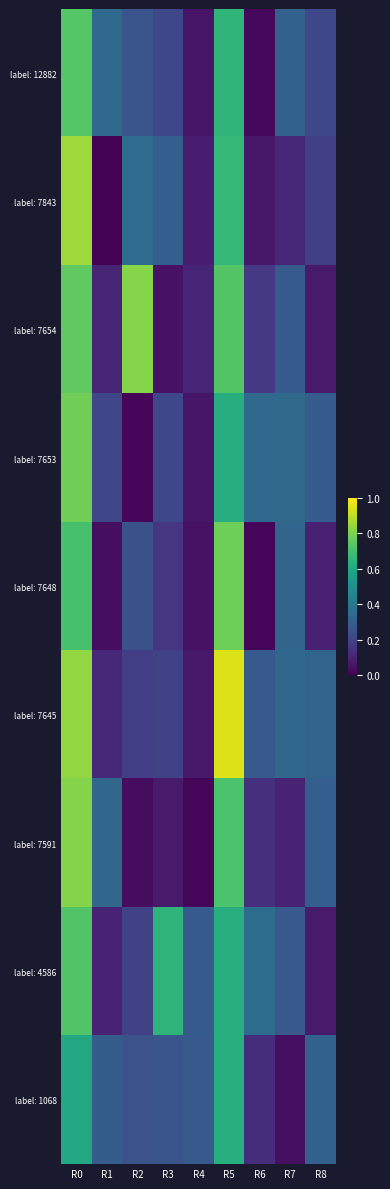

Which series changed the most between R1 and R2?

label: 7654